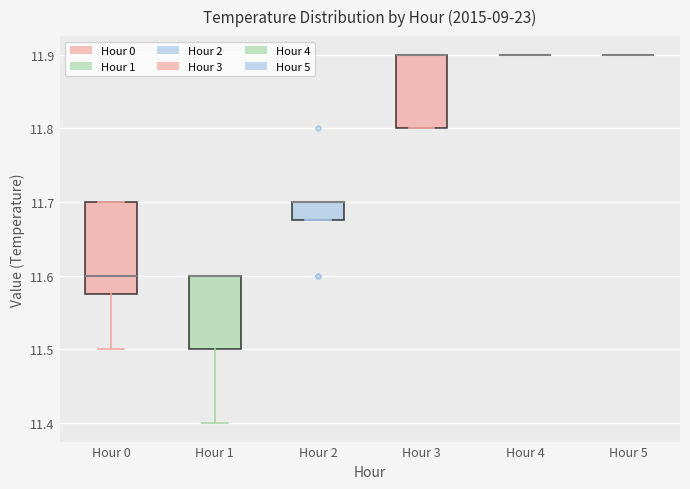

Where is the upper edge of the box for Hour 1 on the y-axis? The values are not printed on the chart, so give them approximately, as read against the axis.

11.60